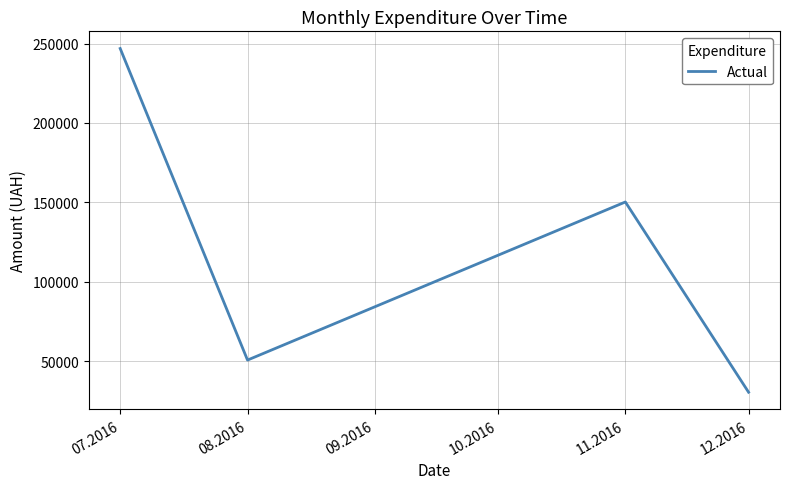

How many lines are shown in the chart?

1